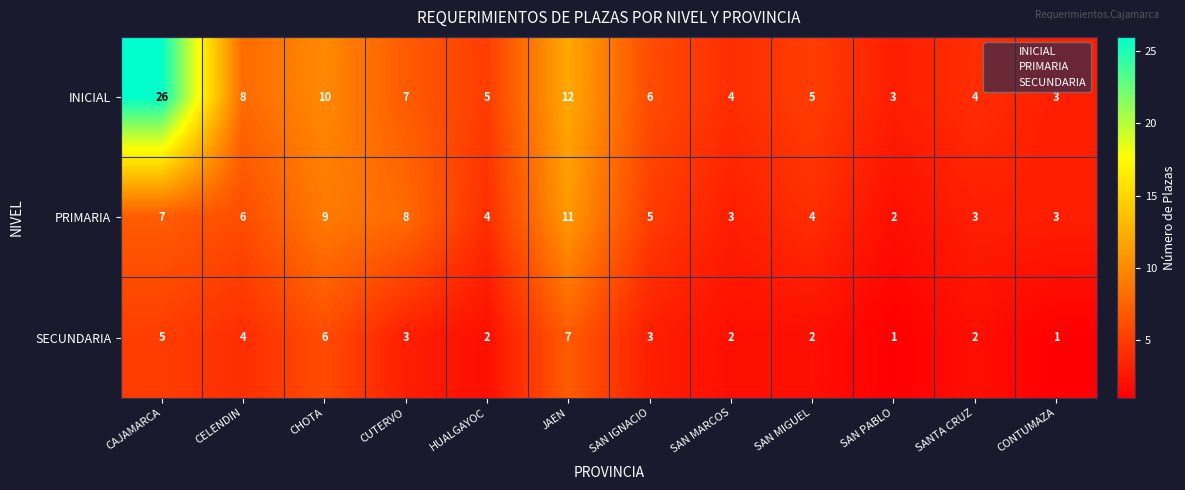

What is the difference between the maximum and second lowest values in the SECUNDARIA series?

6